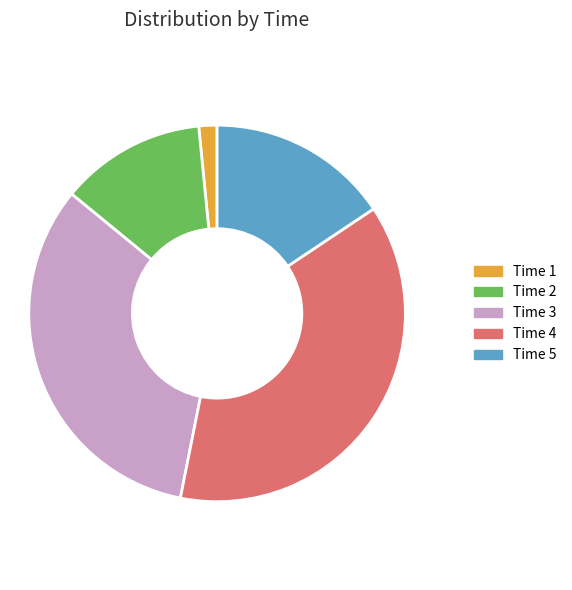

Between 5 and 3, which is larger?

3